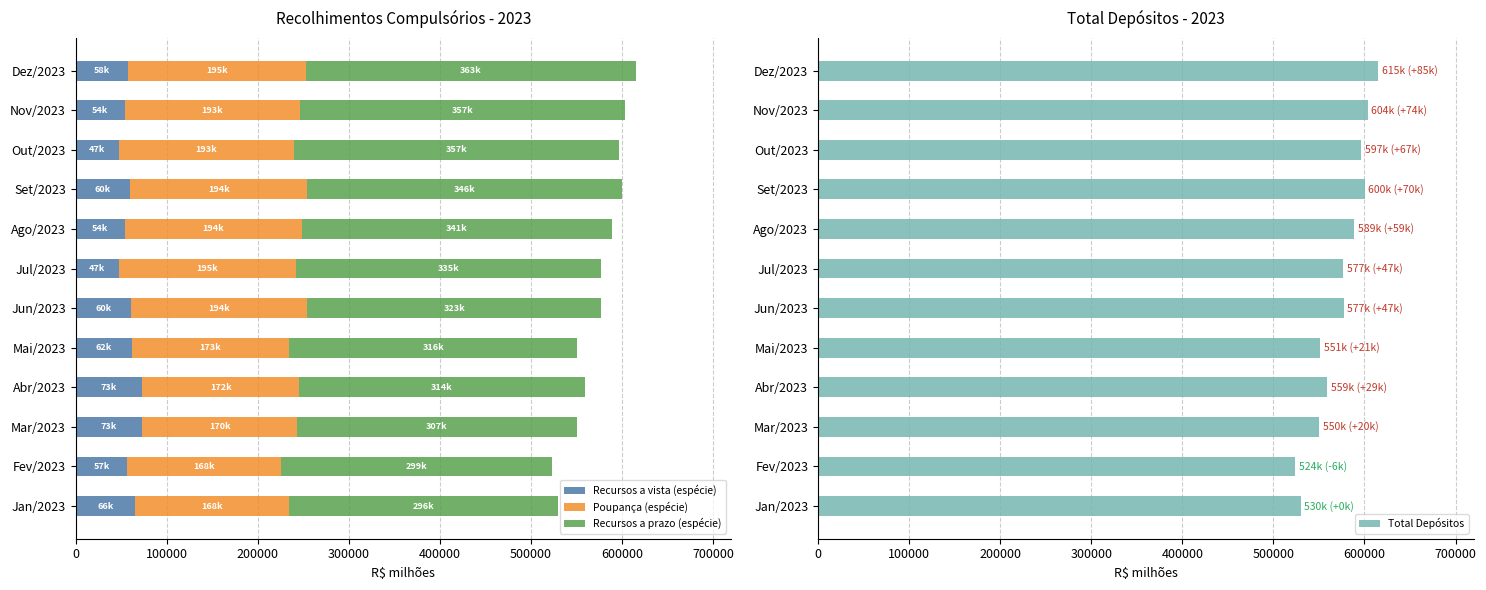

What is the maximum value for Recursos a vista (espécie)?

73383.2